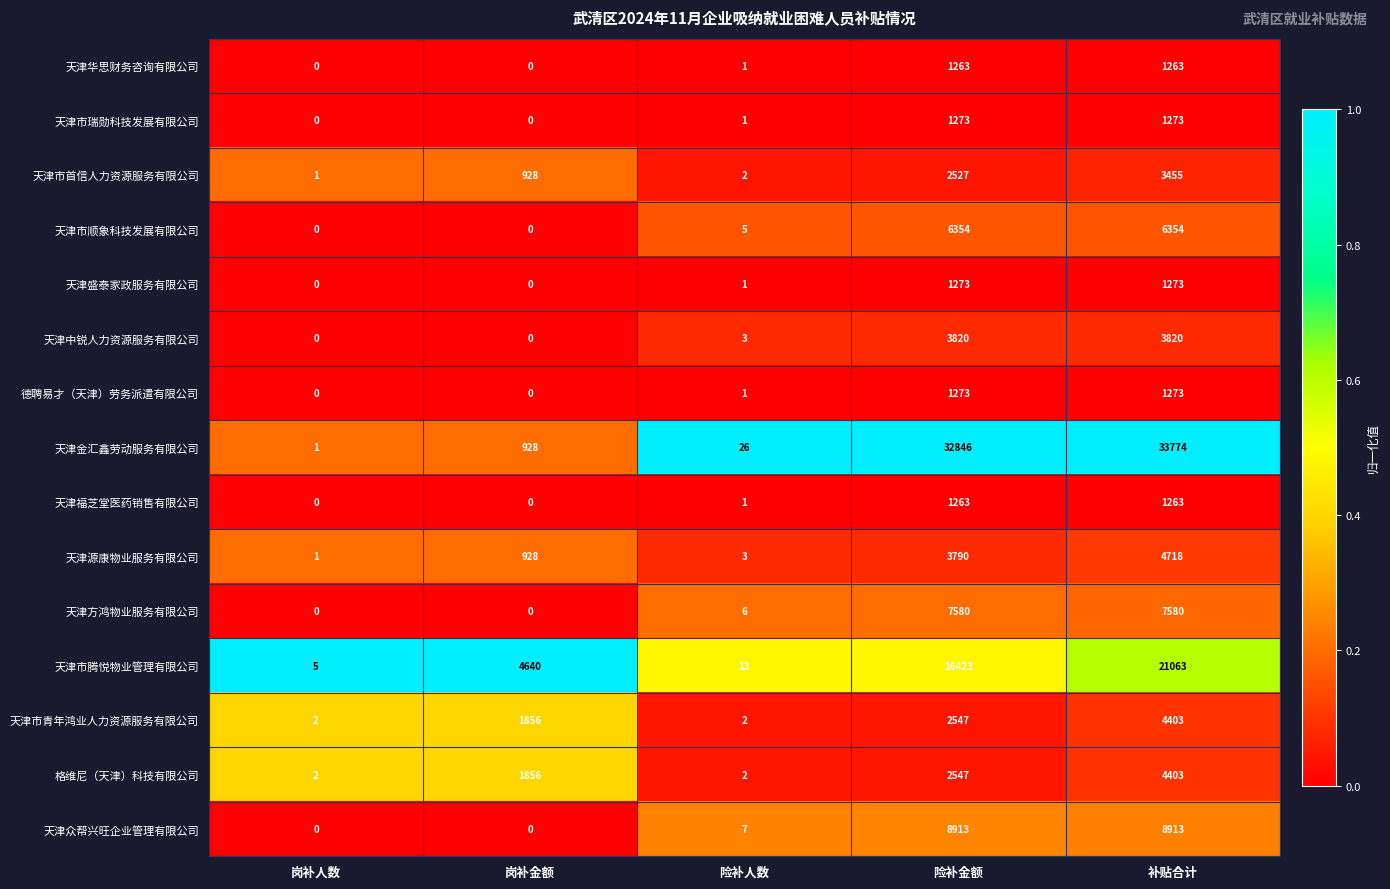

Which series changed the most between 岗补人数 and 险补金额?

天津金汇鑫劳动服务有限公司